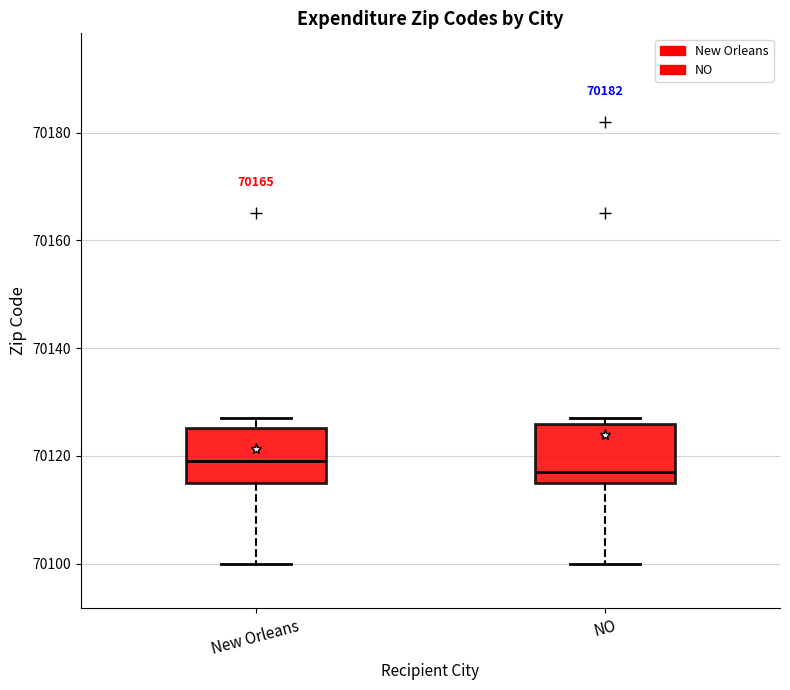

Where is the lower edge of the box for NO on the y-axis? The values are not printed on the chart, so give them approximately, as read against the axis.

70116